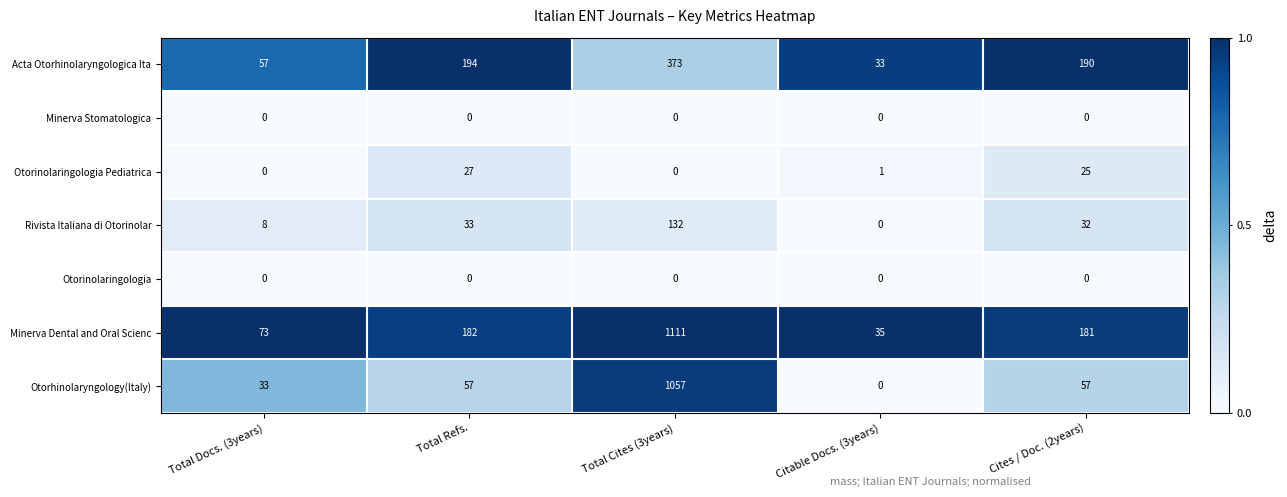

Which series has the largest range (max minus min)?

Minerva Dental and Oral Scienc